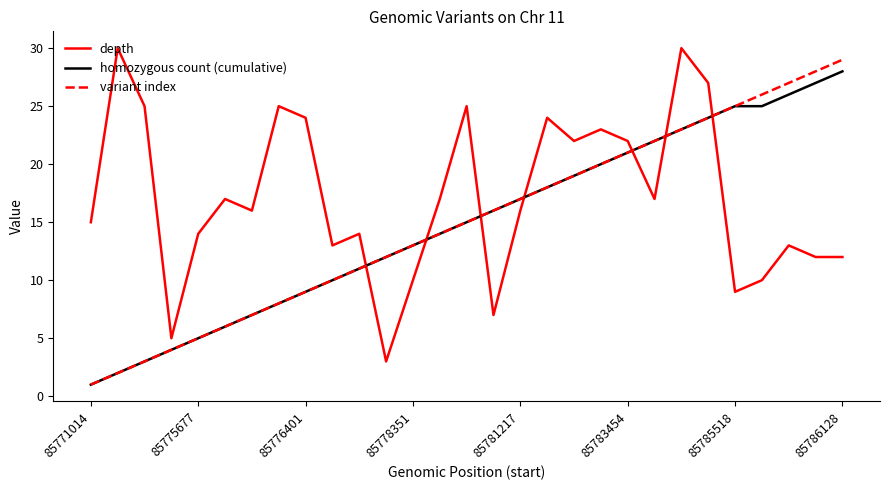

Which series has the largest total across all categories?

depth